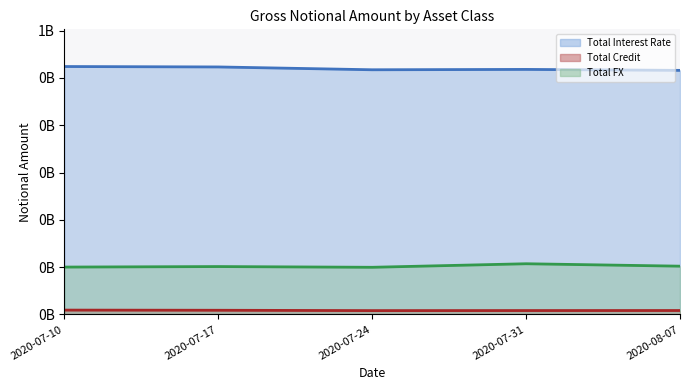

How many data points in Total Interest Rate (line) are above 518111408?

2